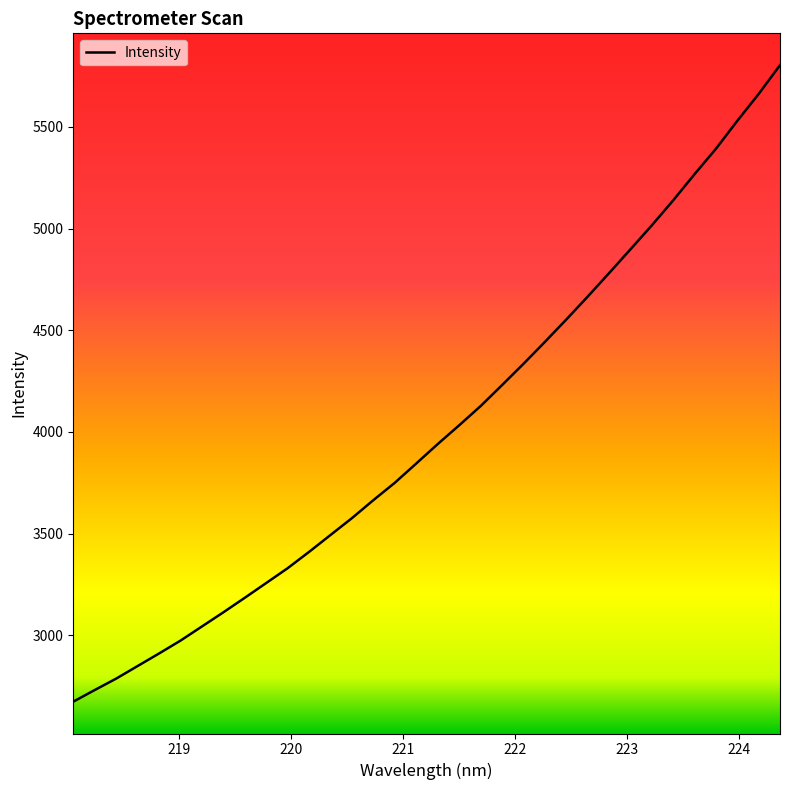

What is the difference between the maximum and minimum values?

3130.0